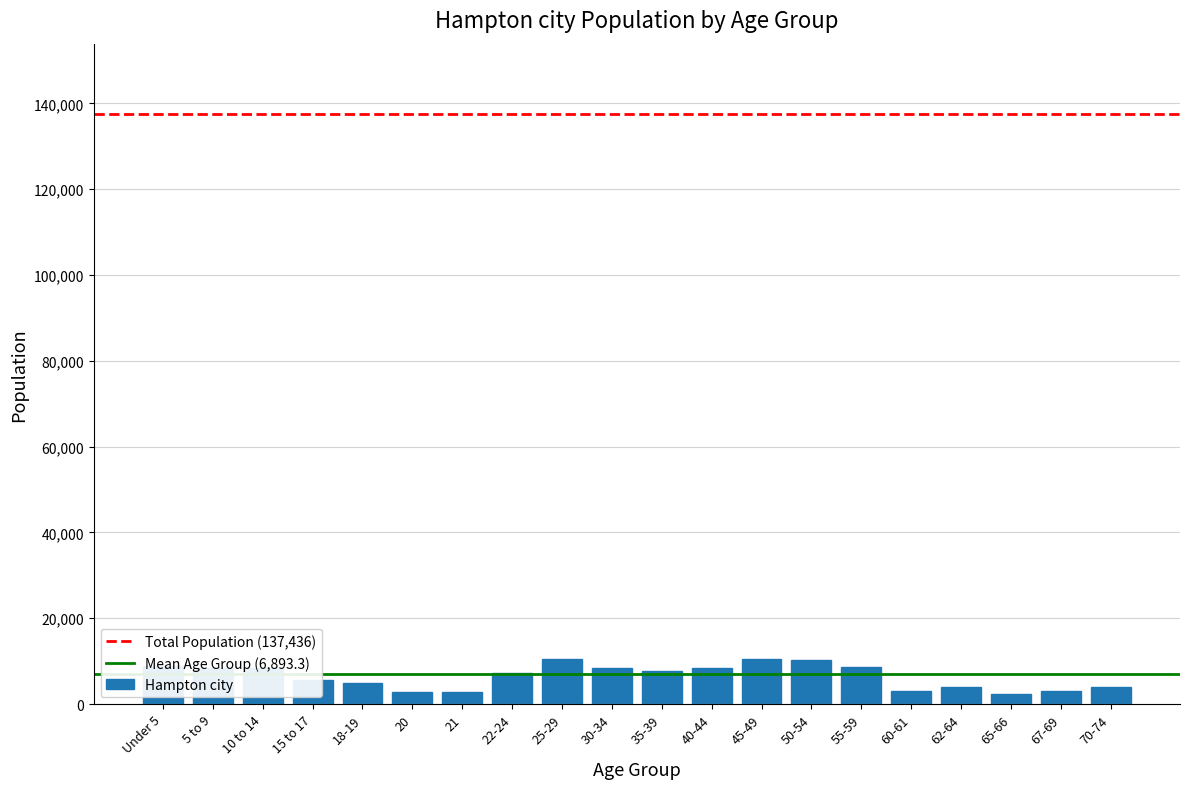

What is the sum of the values at 40-44 and 22-24?

15646